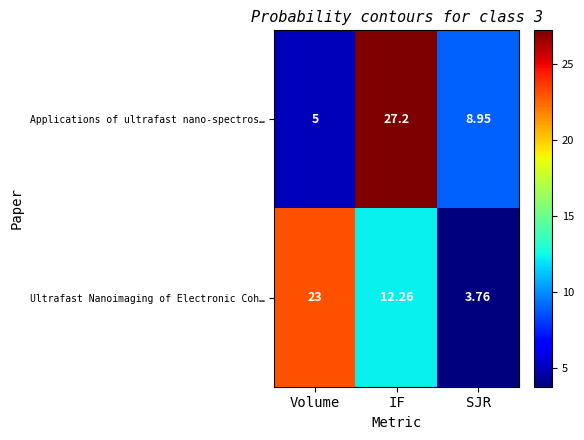

At which label is Ultrafast Nanoimaging of Electronic Coh… closest to 13?

IF